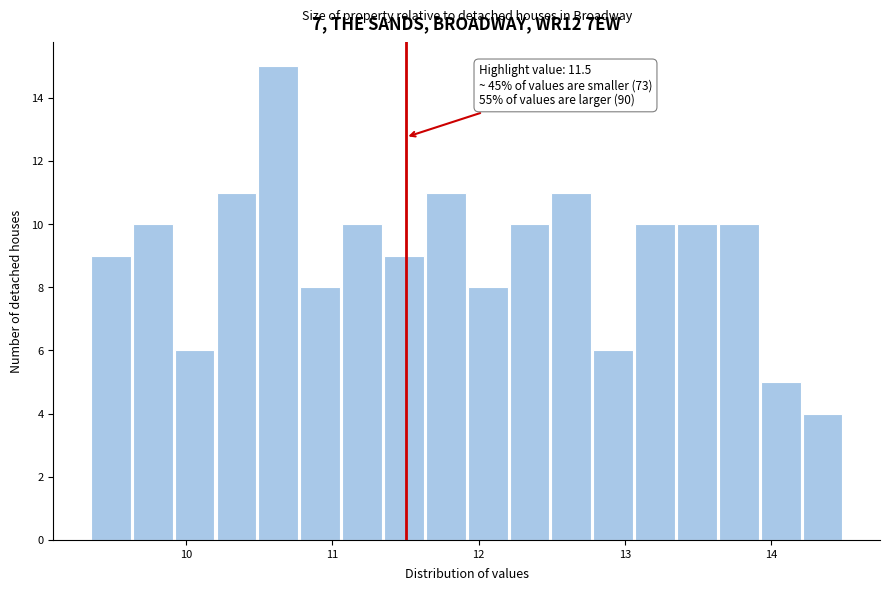

Read against the x-axis, roughly where is the centre of the tallest bar?

10.6